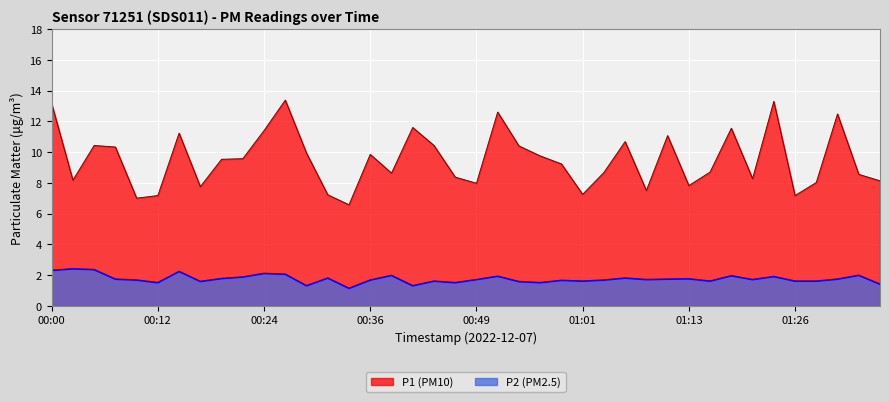

At which category is the sum across all series the highest?

00:00